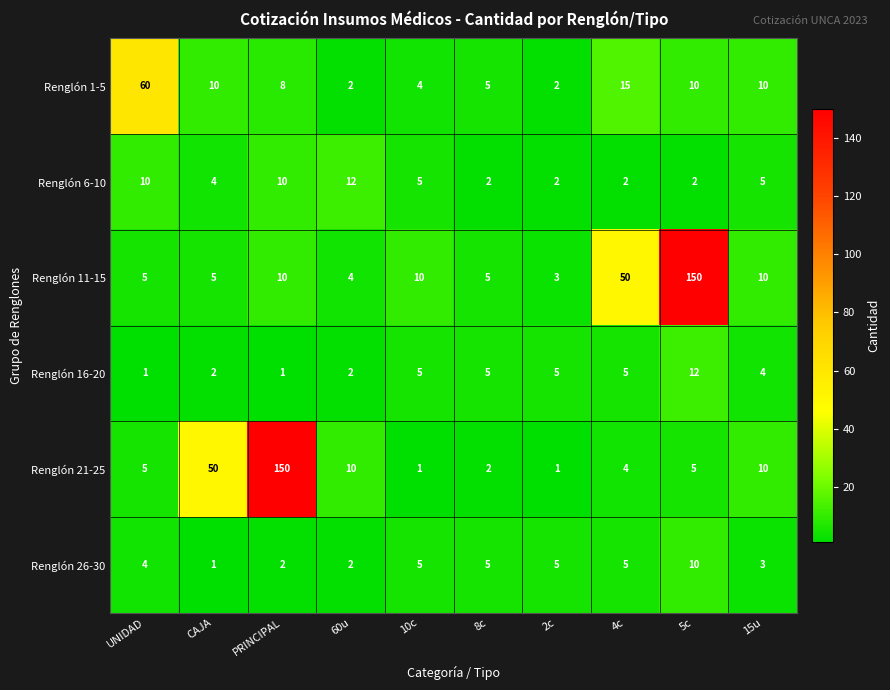

At which category is the sum across all series the highest?

5c